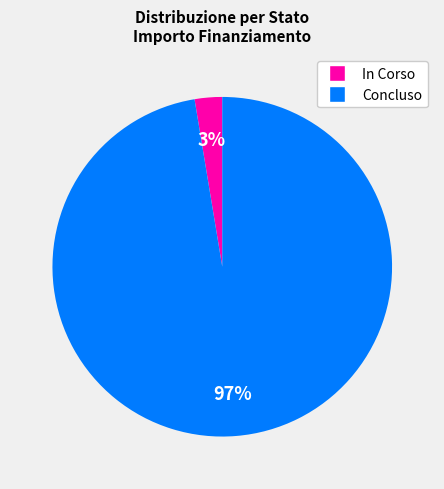

True or false: In Corso accounts for 3% of the total.

True